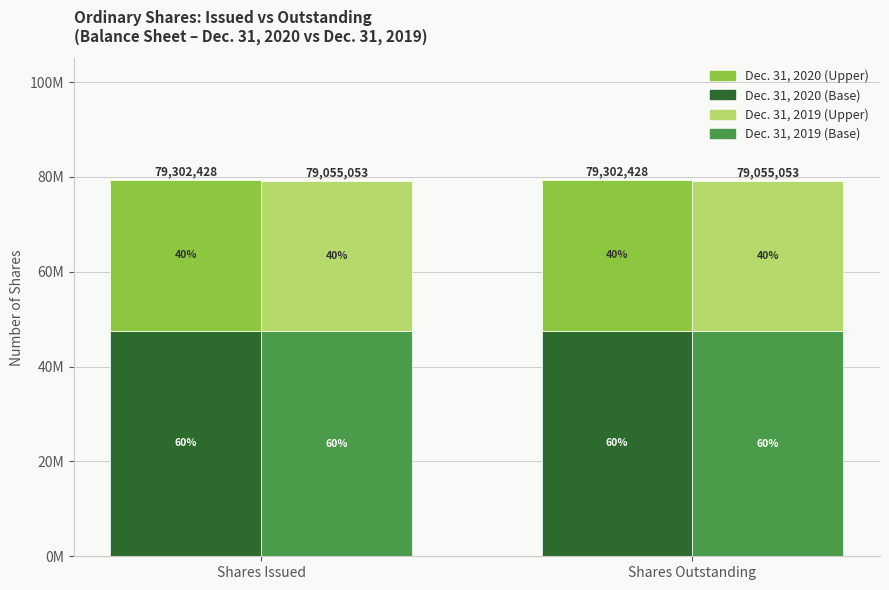

Which category has the lowest value across all series?

Shares Issued